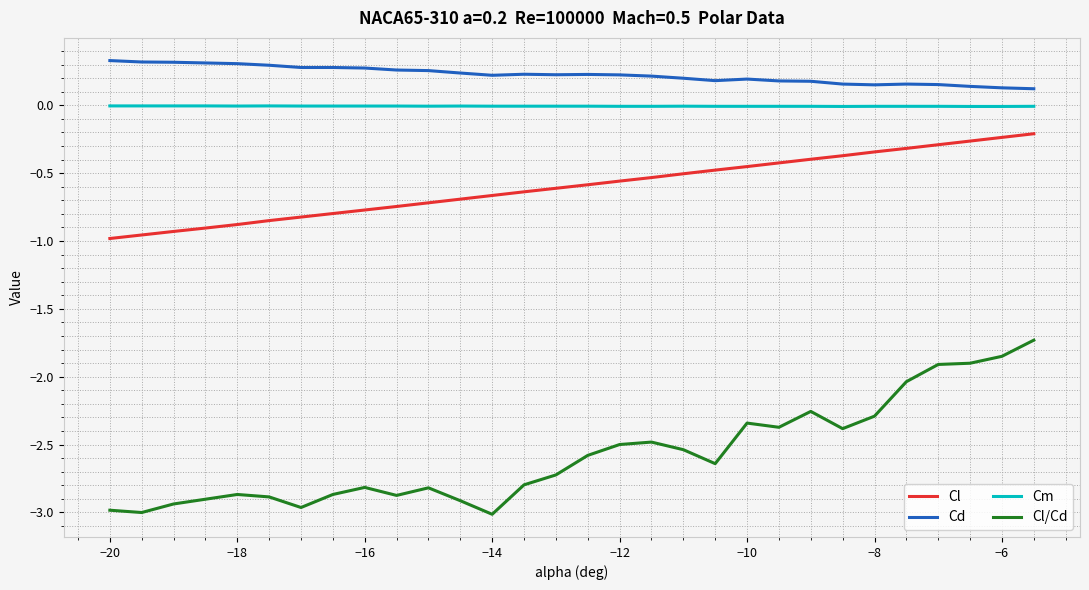

List the series in order of their peak value, highest first.

Cd, Cm, Cl, Cl/Cd